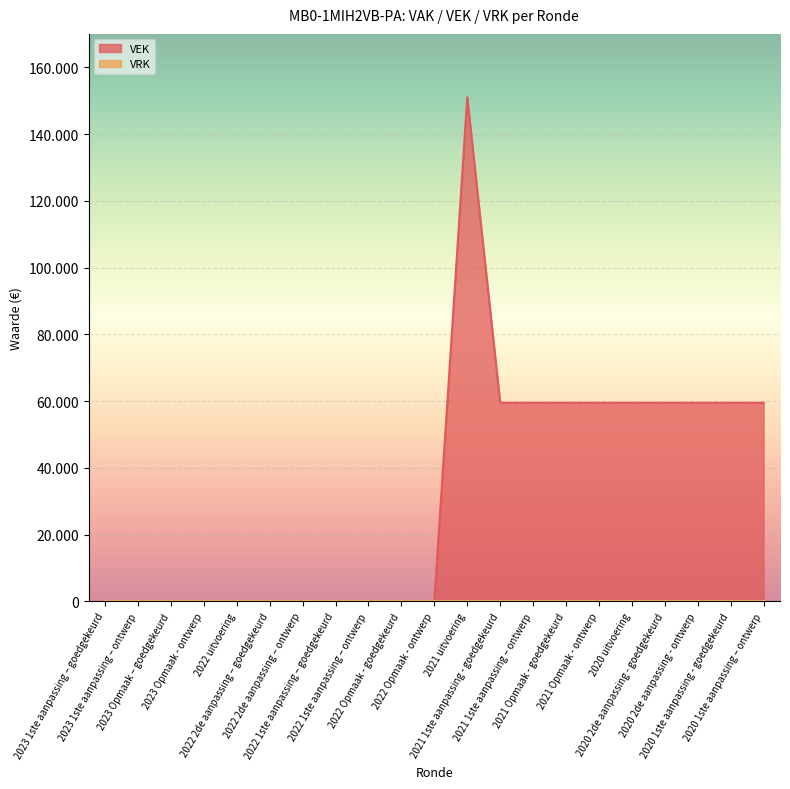

What is the value of the 13th point from the left?

59500